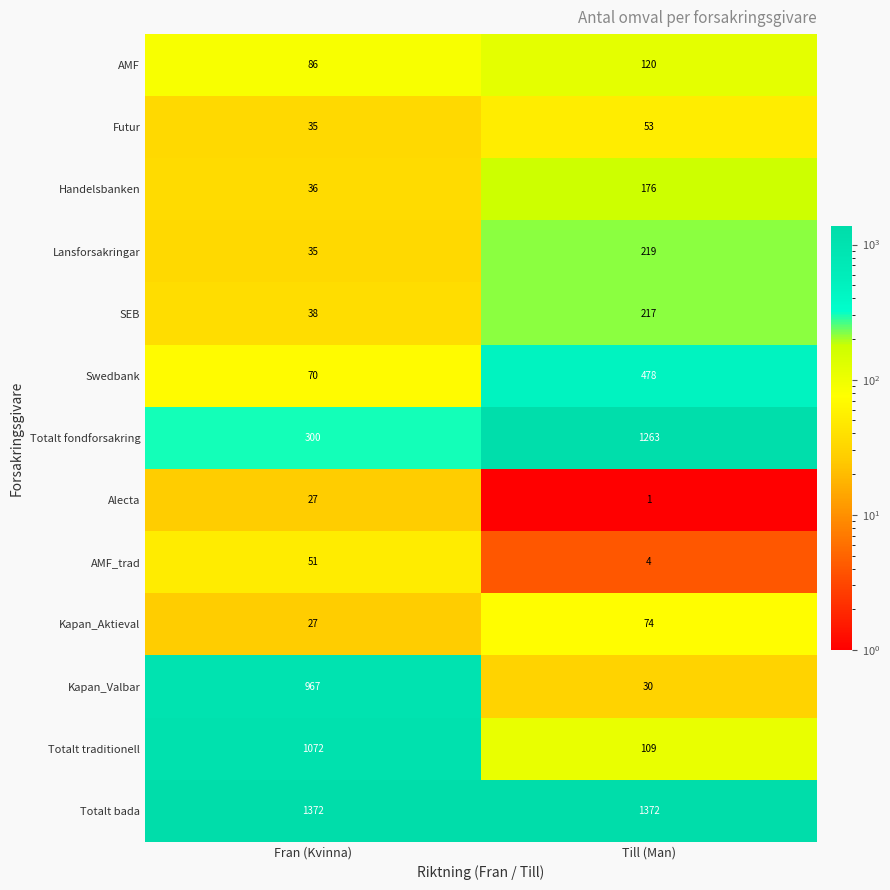

Which category has the highest value in the Kapan_Valbar series?

Fran (Kvinna)